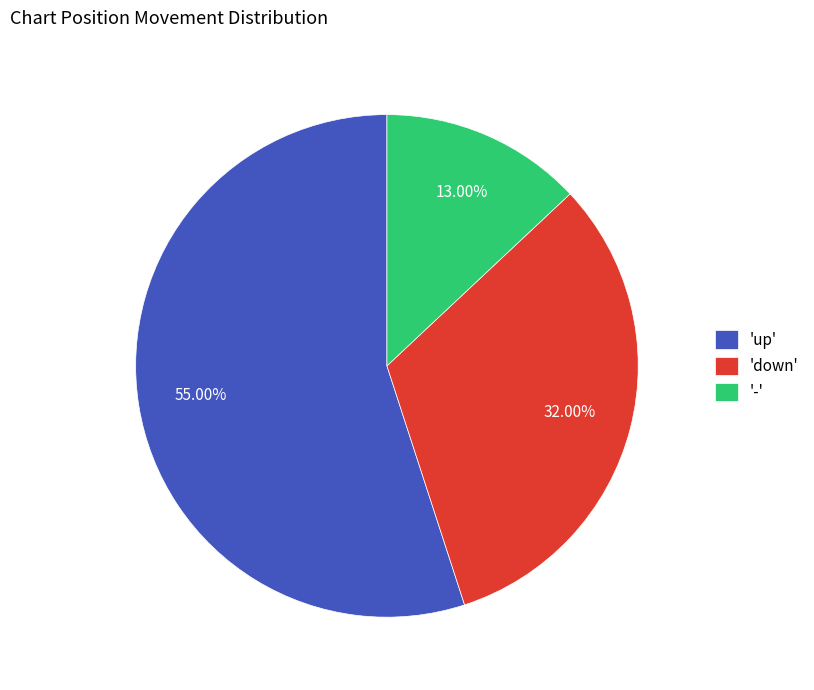

Rank the categories by value from highest to lowest.

'up', 'down', '-'